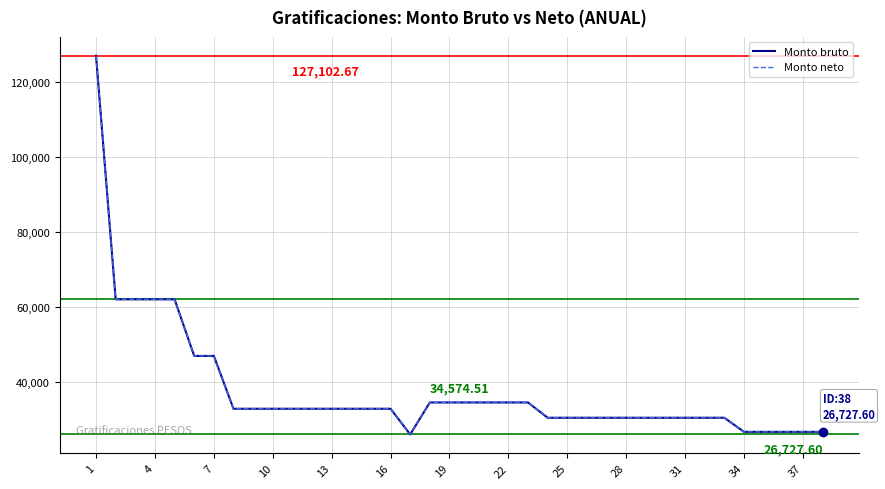

Is this an area chart (filled region under the line)?

No